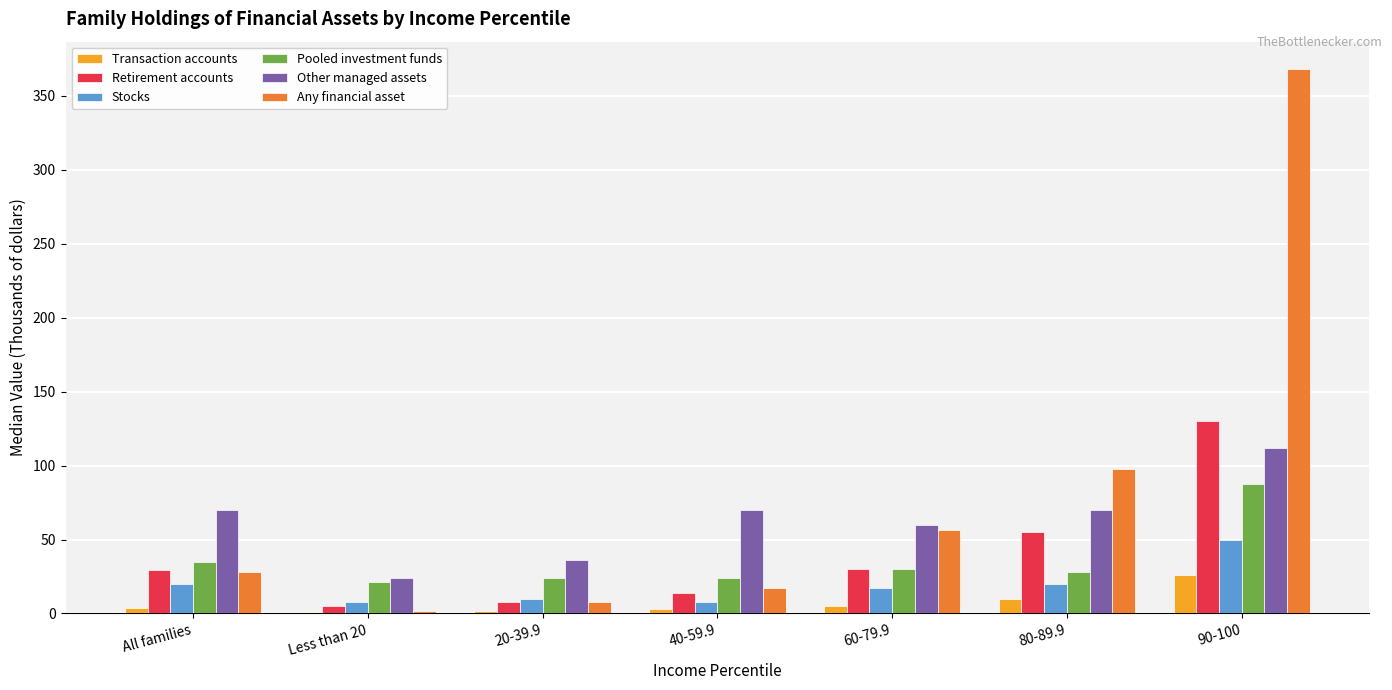

What is the sum of all Other managed assets values?

442.2